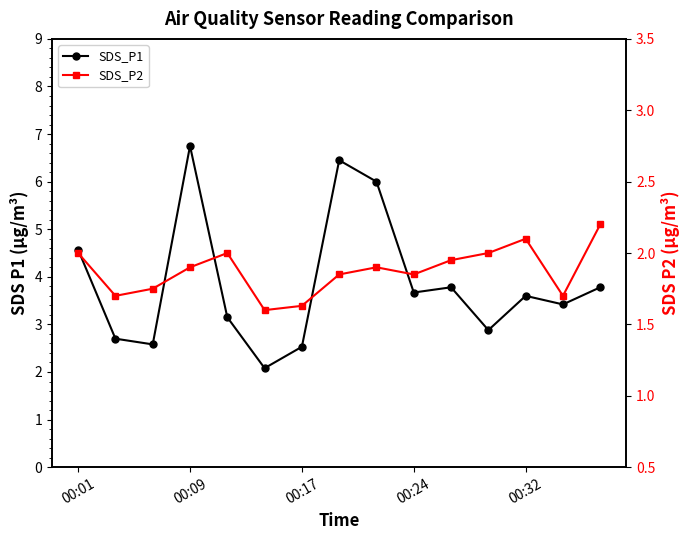

How many distinct data groups are displayed?

2